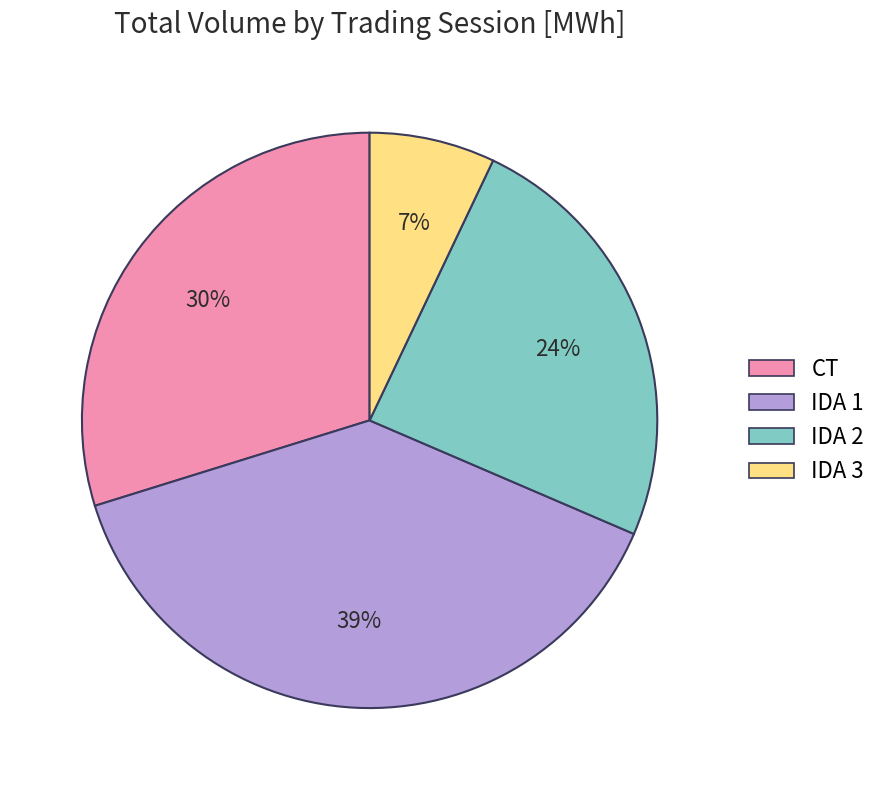

Combined, do IDA 2 and IDA 1 account for over 50%?

Yes